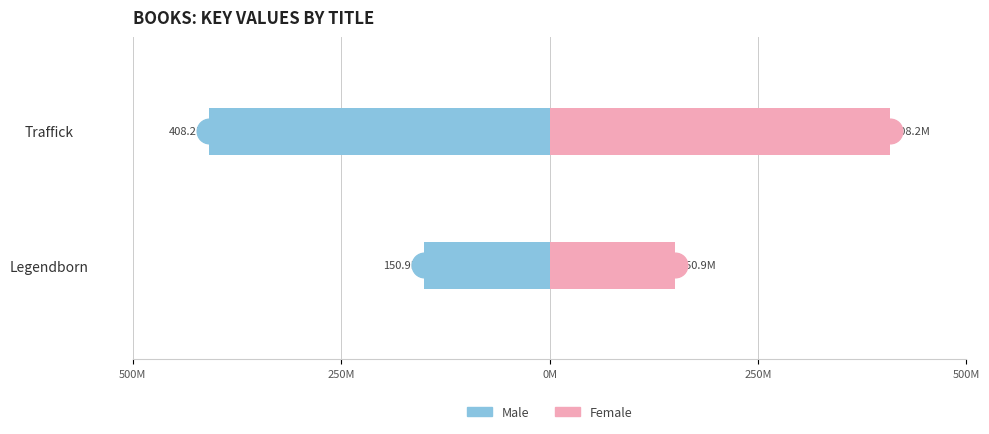

Which series reaches the minimum Y coordinate?

Male